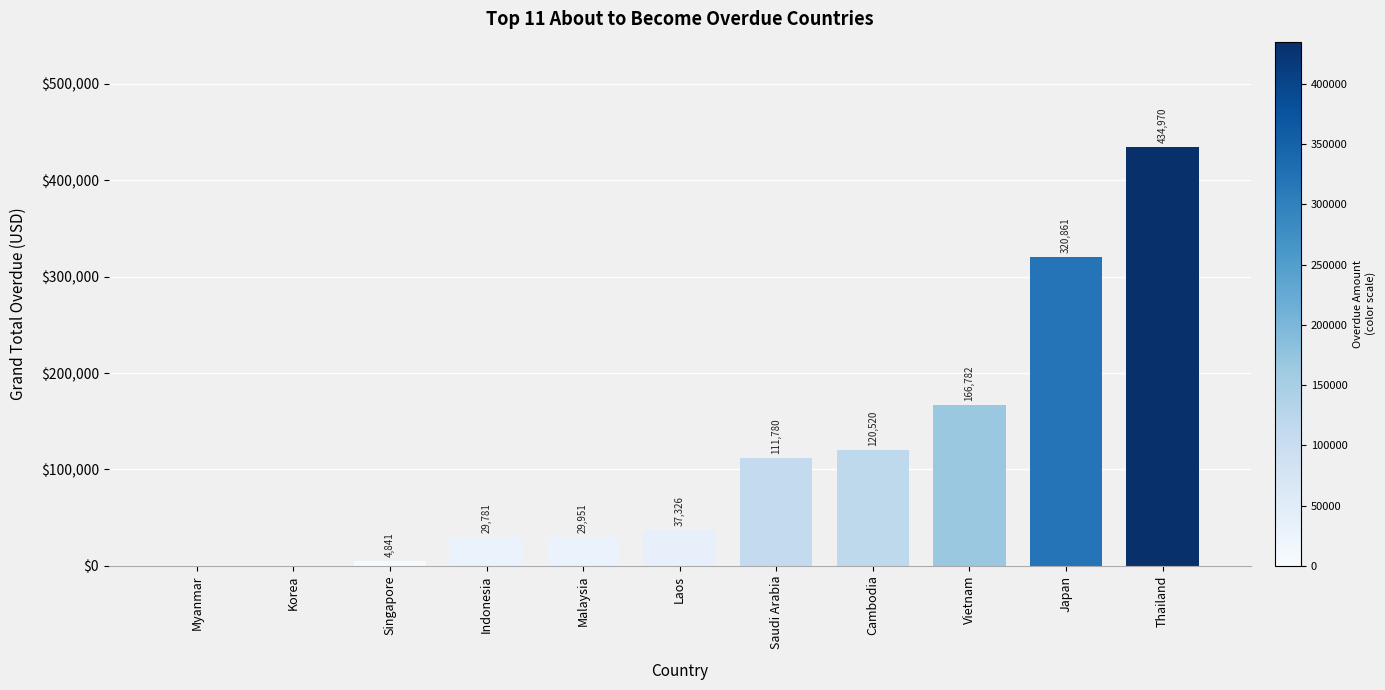

What is the change in value from Malaysia to Saudi Arabia?

+81829.4